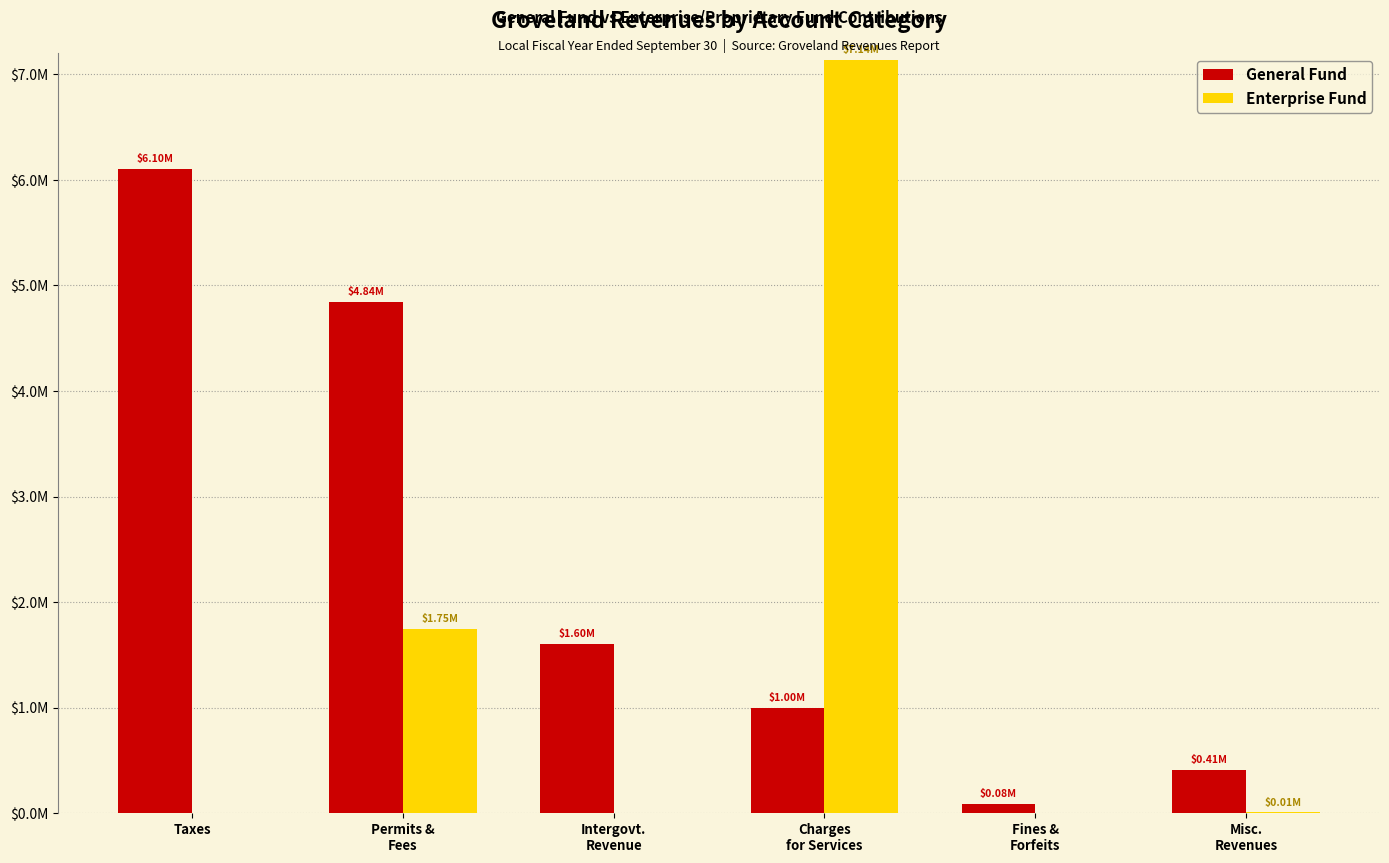

What is the spread (max minus min) of values at Charges
for Services?

6141288